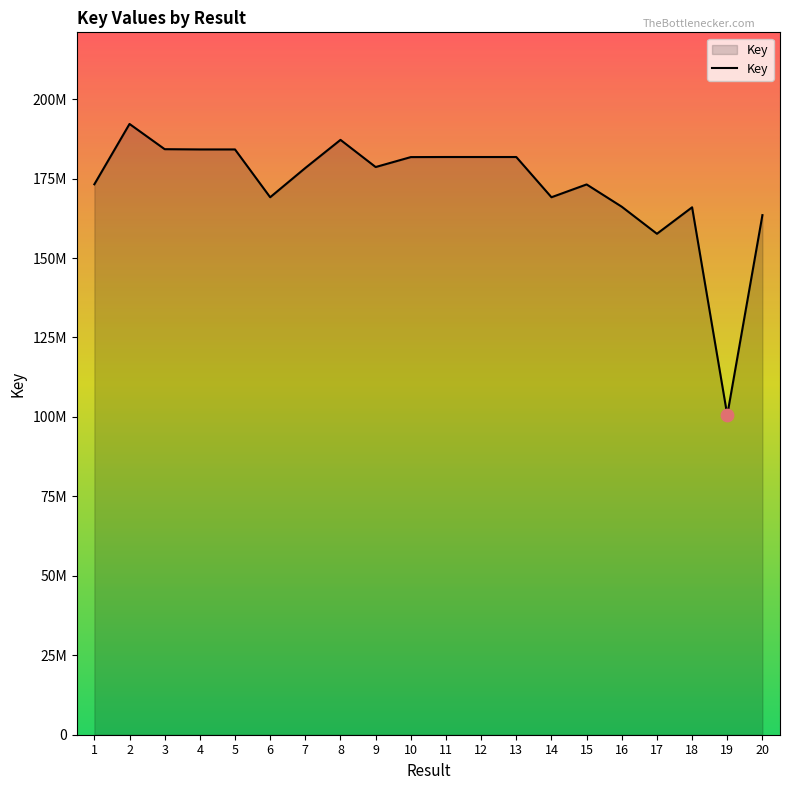

Between 16 and 4, which is larger?

4